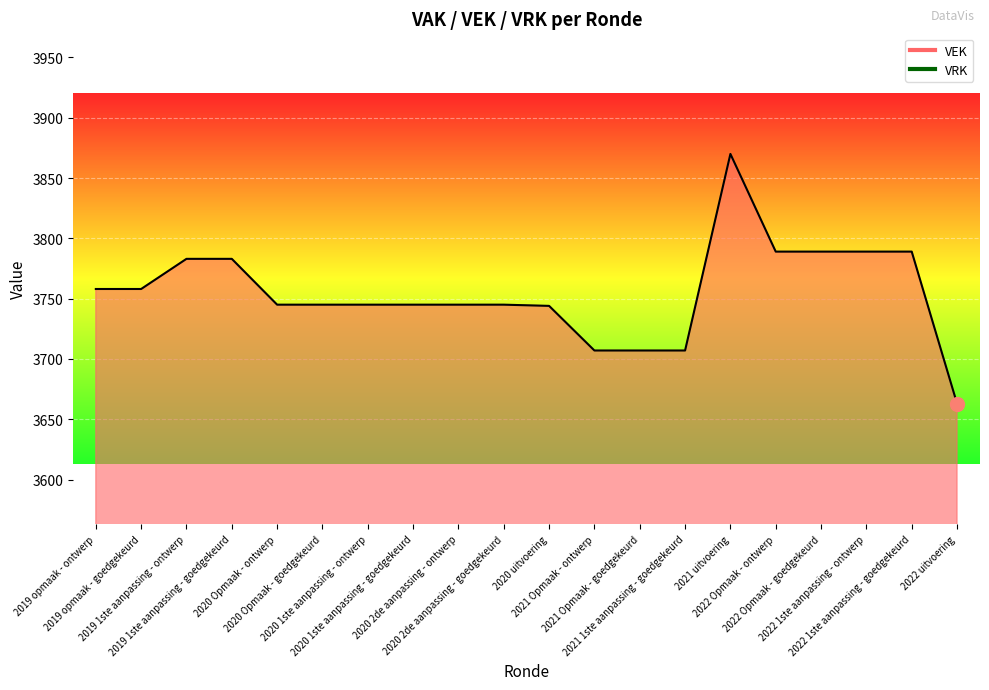

Reading left to right, what are all the values shown in this chart?

VEK line: 2019 opmaak - ontwerp=3758	2019 opmaak - goedgekeurd=3758	2019 1ste aanpassing - ontwerp=3783	2019 1ste aanpassing - goedgekeurd=3783	2020 Opmaak - ontwerp=3745	2020 Opmaak - goedgekeurd=3745	2020 1ste aanpassing - ontwerp=3745	2020 1ste aanpassing - goedgekeurd=3745	2020 2de aanpassing - ontwerp=3745	2020 2de aanpassing - goedgekeurd=3745	2020 uitvoering=3744	2021 Opmaak - ontwerp=3707	2021 Opmaak - goedgekeurd=3707	2021 1ste aanpassing - goedgekeurd=3707	2021 uitvoering=3870	2022 Opmaak - ontwerp=3789	2022 Opmaak - goedgekeurd=3789	2022 1ste aanpassing - ontwerp=3789	2022 1ste aanpassing - goedgekeurd=3789	2022 uitvoering=3663
VRK line: 2019 opmaak - ontwerp=0	2019 opmaak - goedgekeurd=0	2019 1ste aanpassing - ontwerp=0	2019 1ste aanpassing - goedgekeurd=0	2020 Opmaak - ontwerp=0	2020 Opmaak - goedgekeurd=0	2020 1ste aanpassing - ontwerp=0	2020 1ste aanpassing - goedgekeurd=0	2020 2de aanpassing - ontwerp=0	2020 2de aanpassing - goedgekeurd=0	2020 uitvoering=0	2021 Opmaak - ontwerp=0	2021 Opmaak - goedgekeurd=0	2021 1ste aanpassing - goedgekeurd=0	2021 uitvoering=0	2022 Opmaak - ontwerp=0	2022 Opmaak - goedgekeurd=0	2022 1ste aanpassing - ontwerp=0	2022 1ste aanpassing - goedgekeurd=0	2022 uitvoering=0